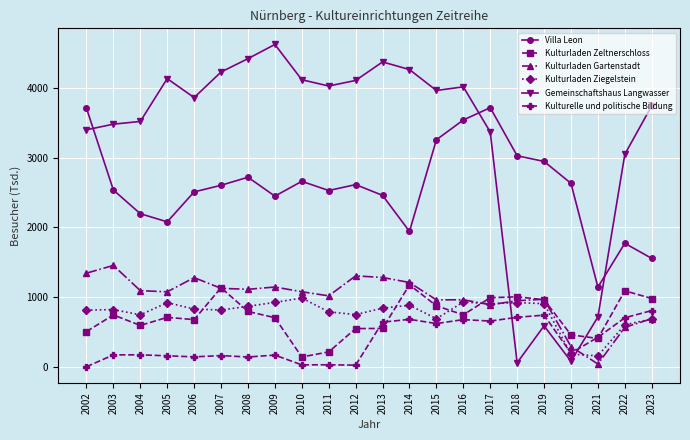

True or false: Gemeinschaftshaus Langwasser has a value of 1321 at 2003.

False